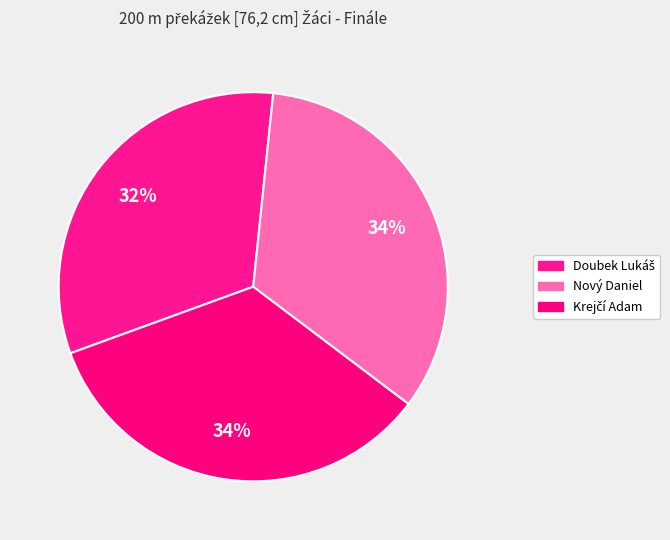

What is the smallest slice in the pie chart?

Doubek Lukáš